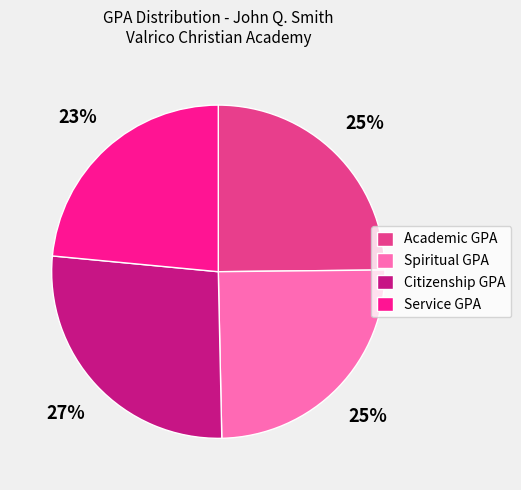

Is it true that Academic GPA is 20% of the pie?

False